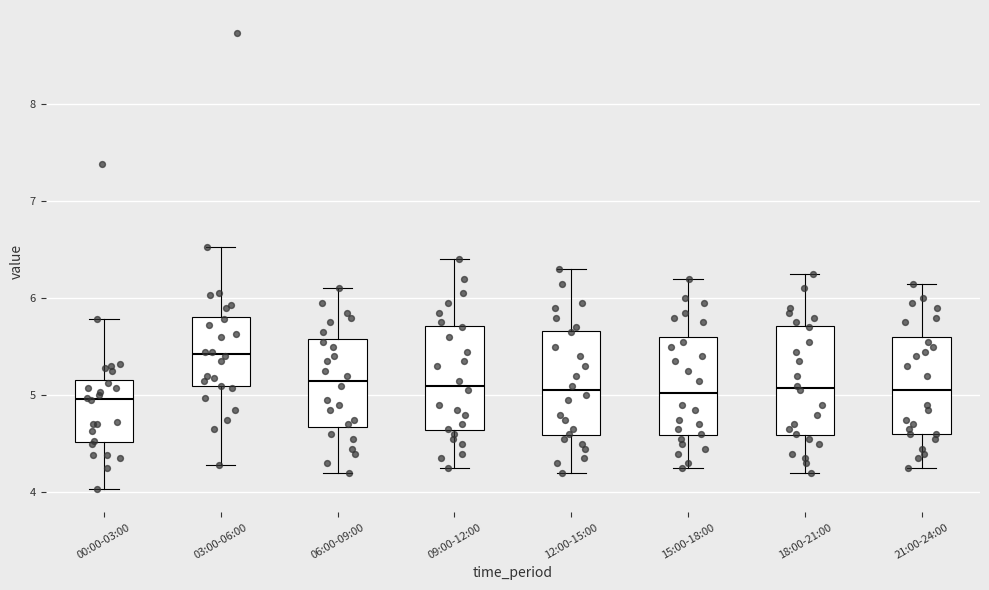

Which box has the highest median line?

03:00-06:00